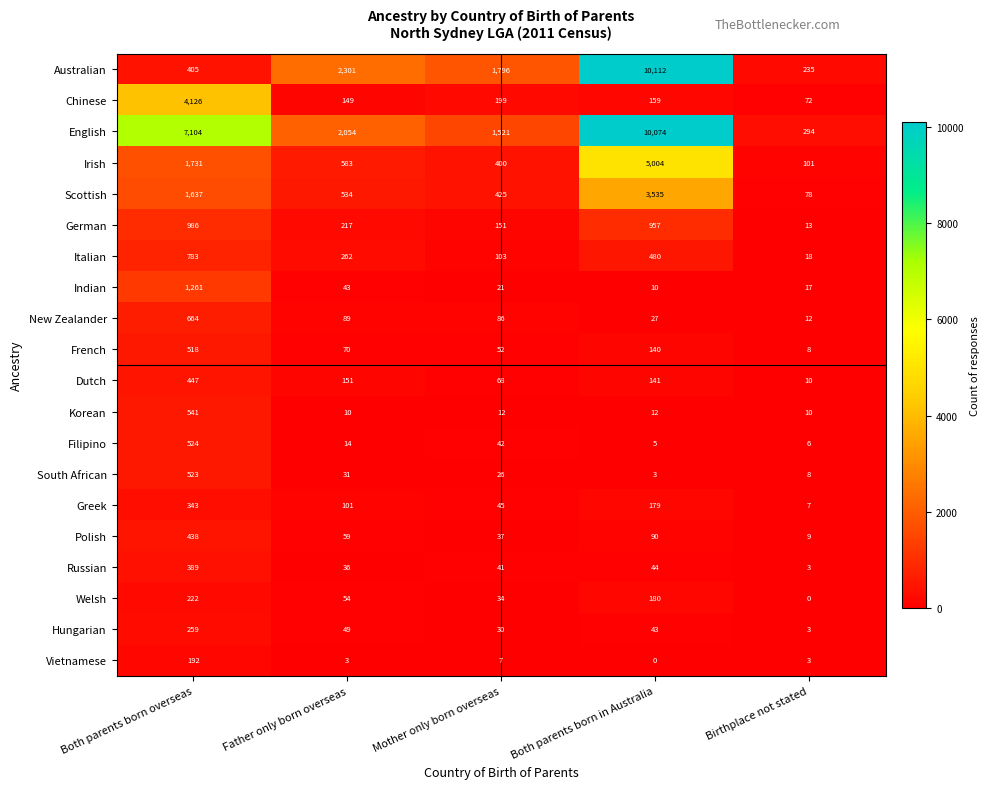

True or false: Chinese has a value of 286 at Both parents born in Australia.

False